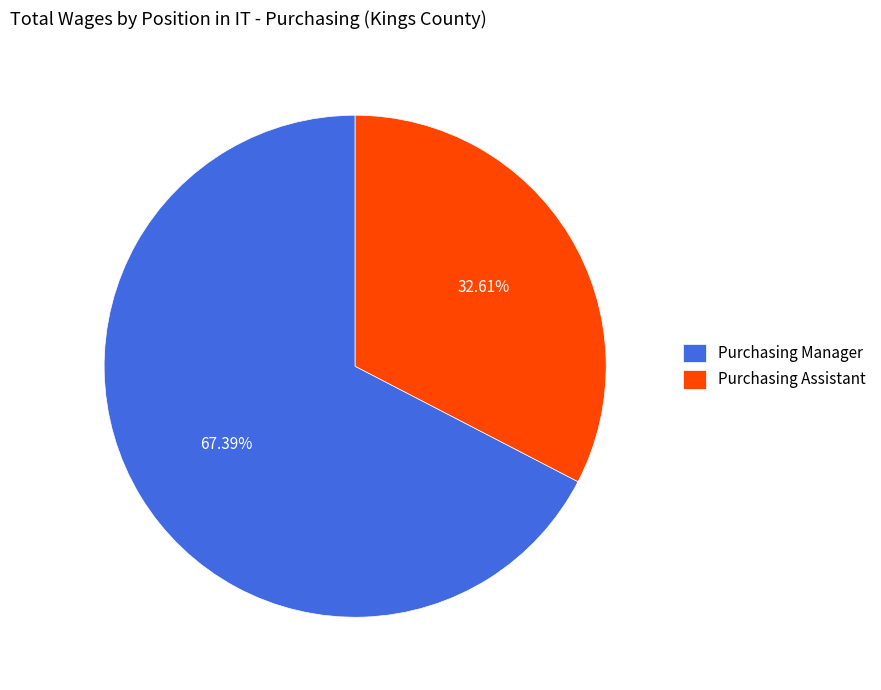

Rank the categories by value from lowest to highest.

Purchasing Assistant, Purchasing Manager